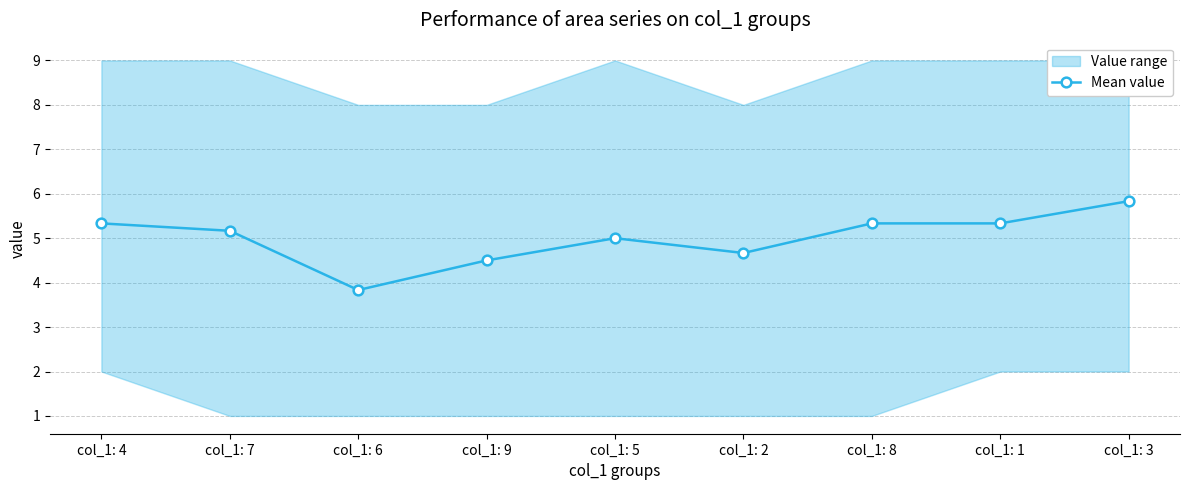

Which label corresponds to the largest value in the chart?

col_1: 3